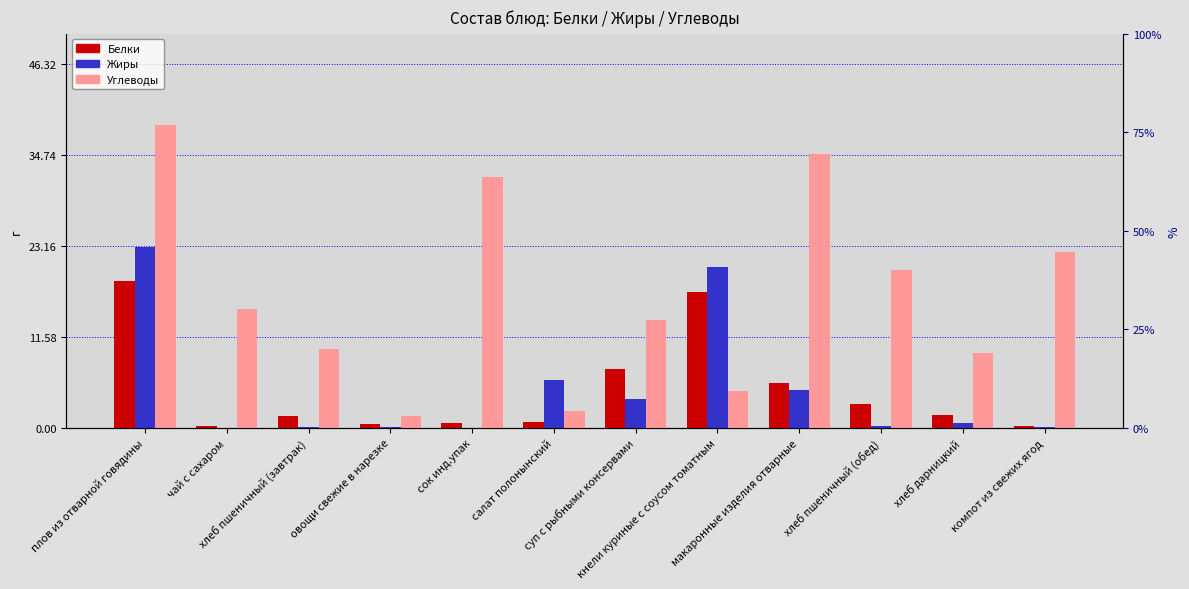

How many bars are there in each group?

3